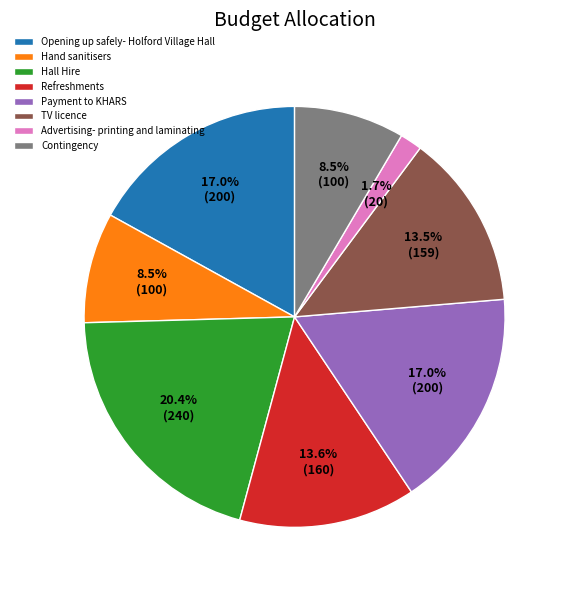

Which has a higher value, Opening up safely- Holford Village Hall or Refreshments?

Opening up safely- Holford Village Hall